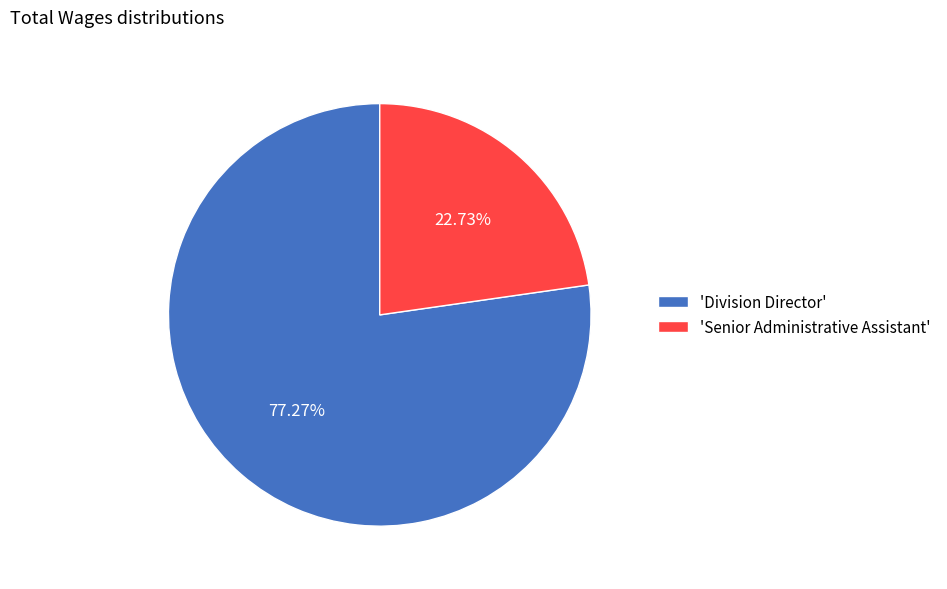

Which slice is the smallest?

'Senior Administrative Assistant'